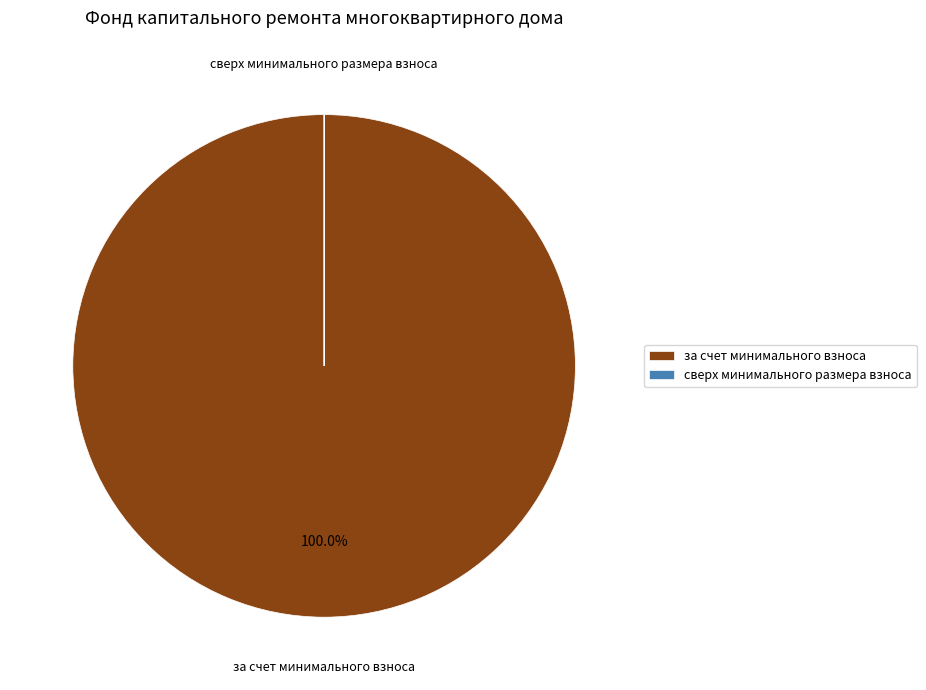

What is the largest slice in the pie chart?

за счет минимального взноса